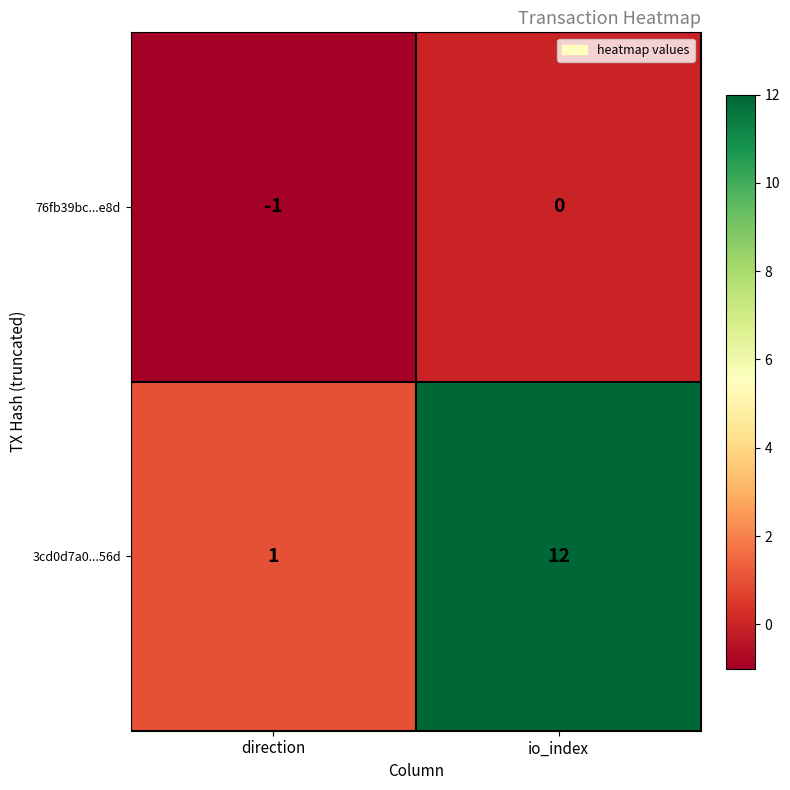

Where is 3cd0d7a0...56d nearest to the value 6?

direction